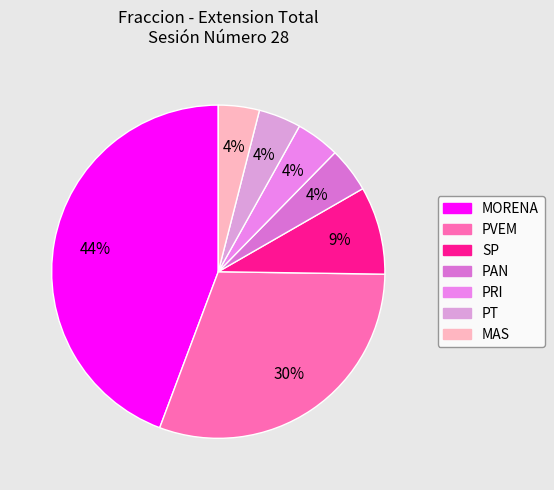

Do PVEM and SP together represent more than half of the pie?

No